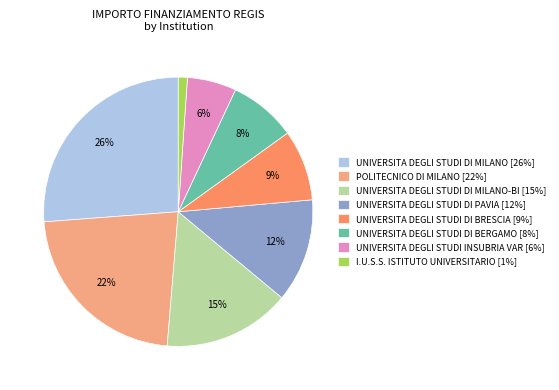

To the nearest percent, what is the average slice percentage?

12%